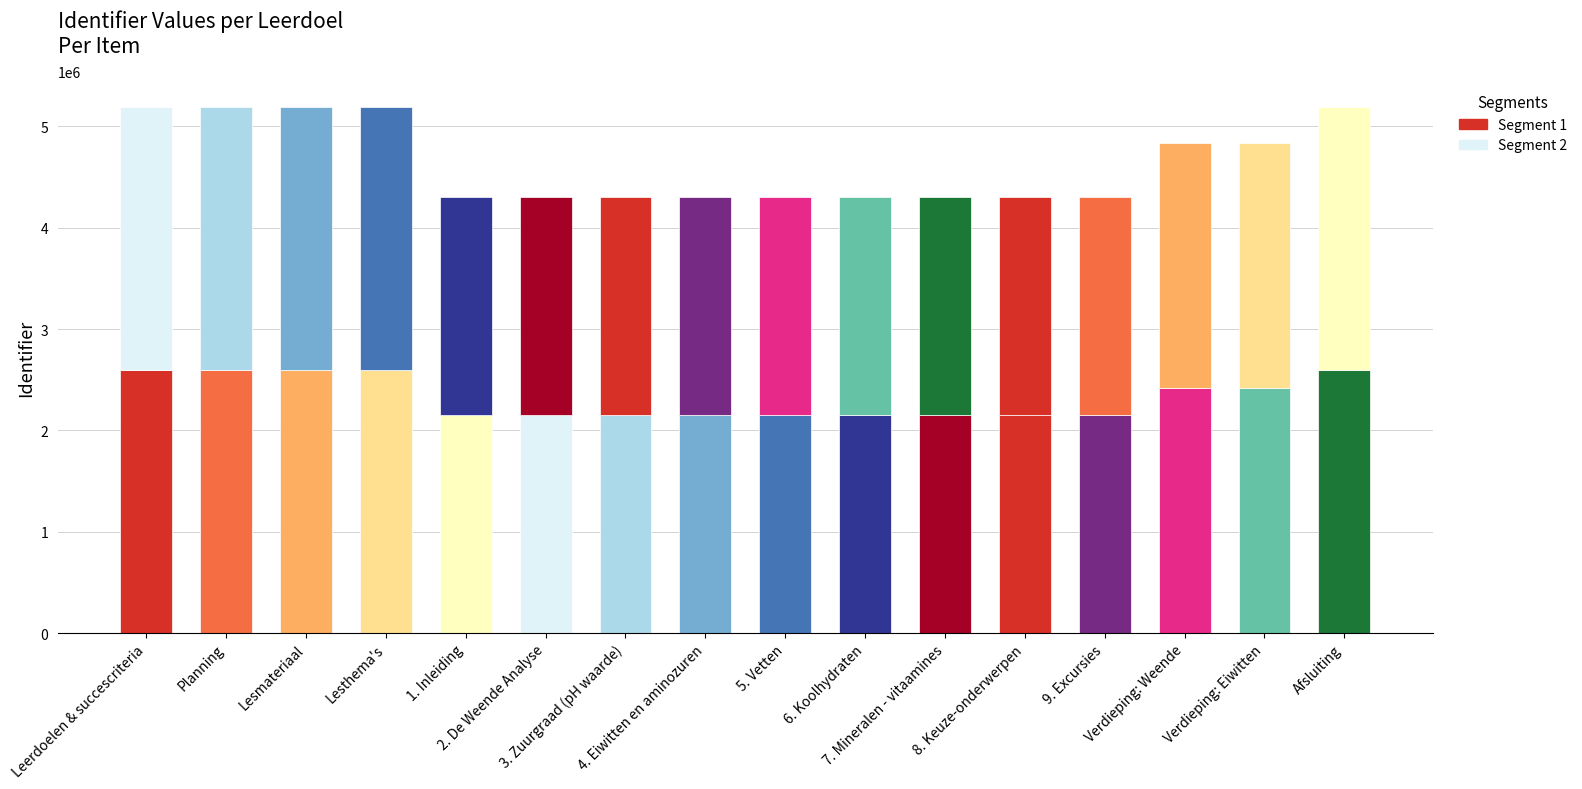

Are the bars grouped side by side (vs. stacked)?

No